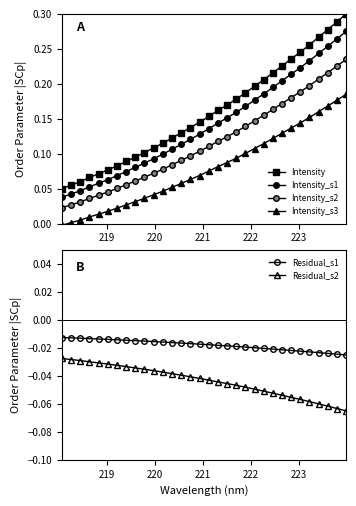

True or false: Intensity_s1 and Intensity cross at least once.

False